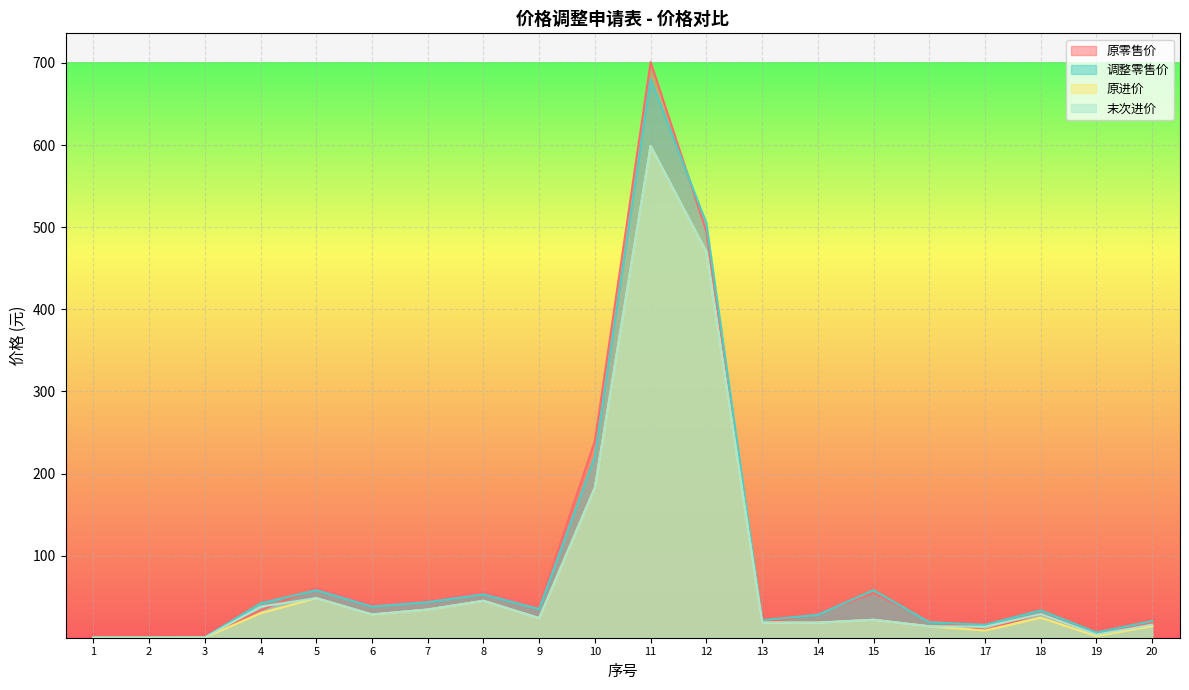

Where is 原零售价 nearest to the value 350?

10